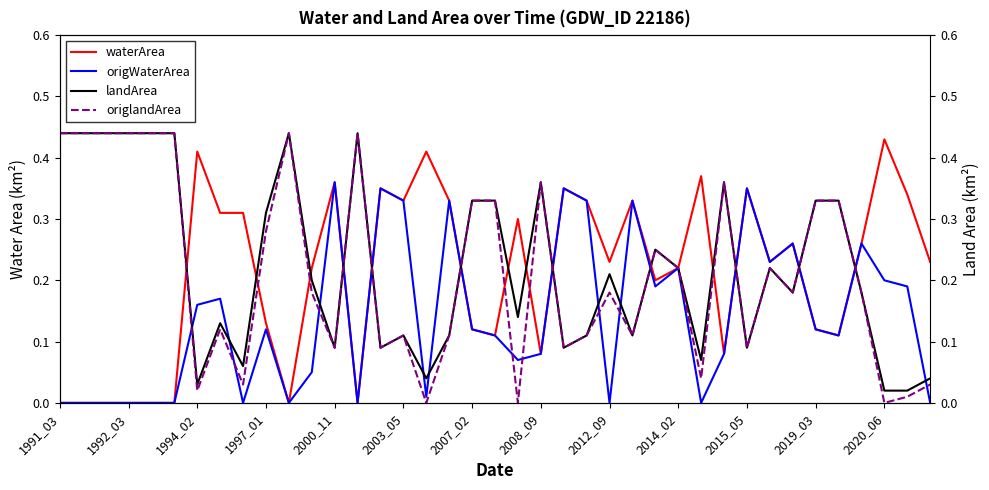

How many values in the waterArea series exceed 0?

31